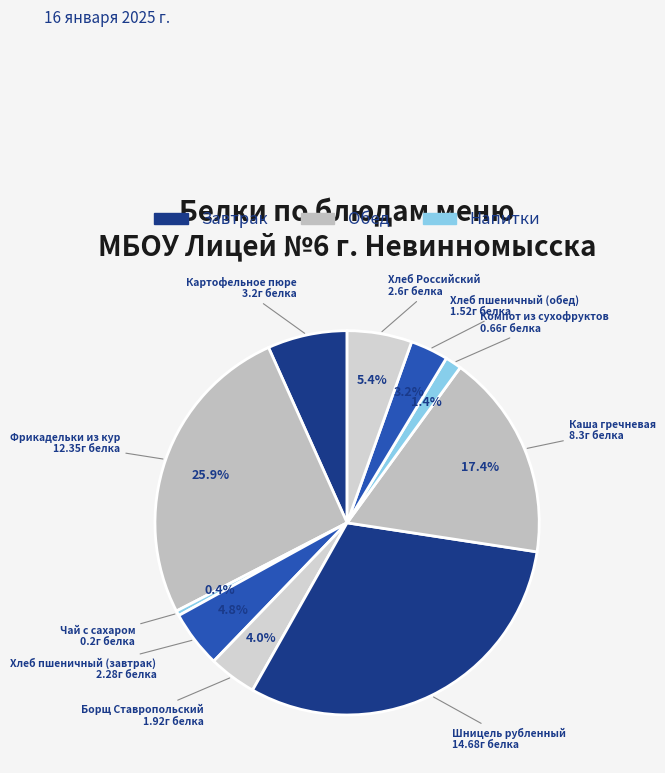

To the nearest percent, what is the average slice percentage?

10%